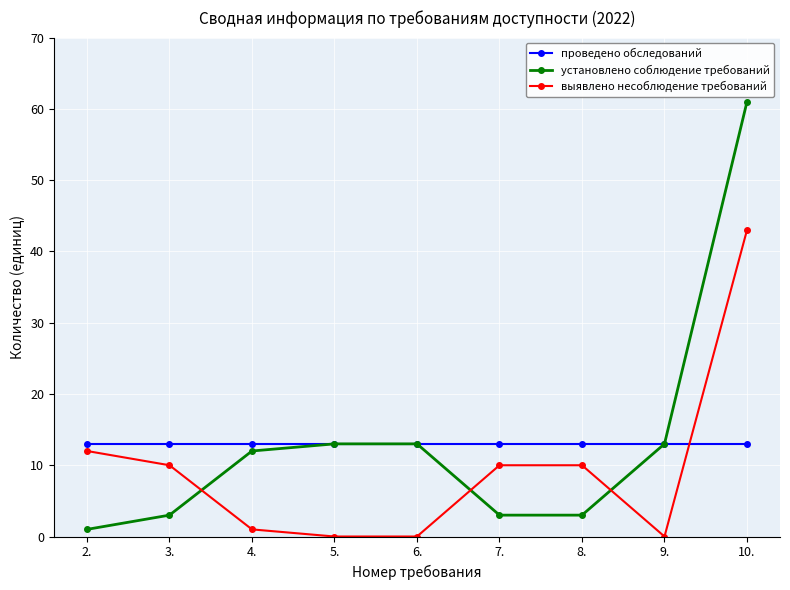

How many lines are shown in the chart?

3